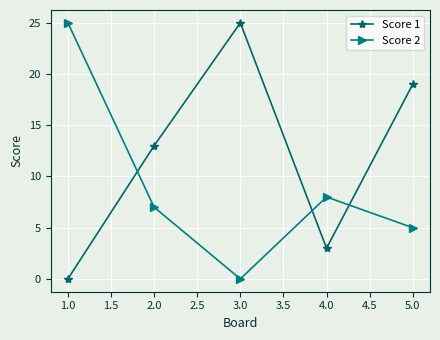

What is the sum of all Score 2 values?

45